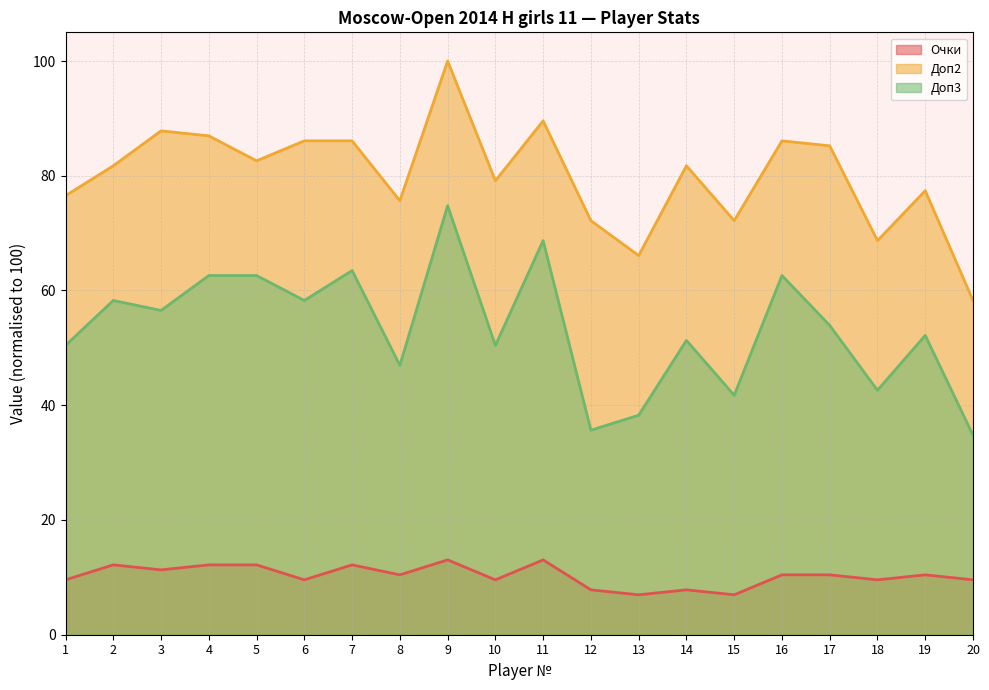

Which series has the largest range (max minus min)?

Доп2